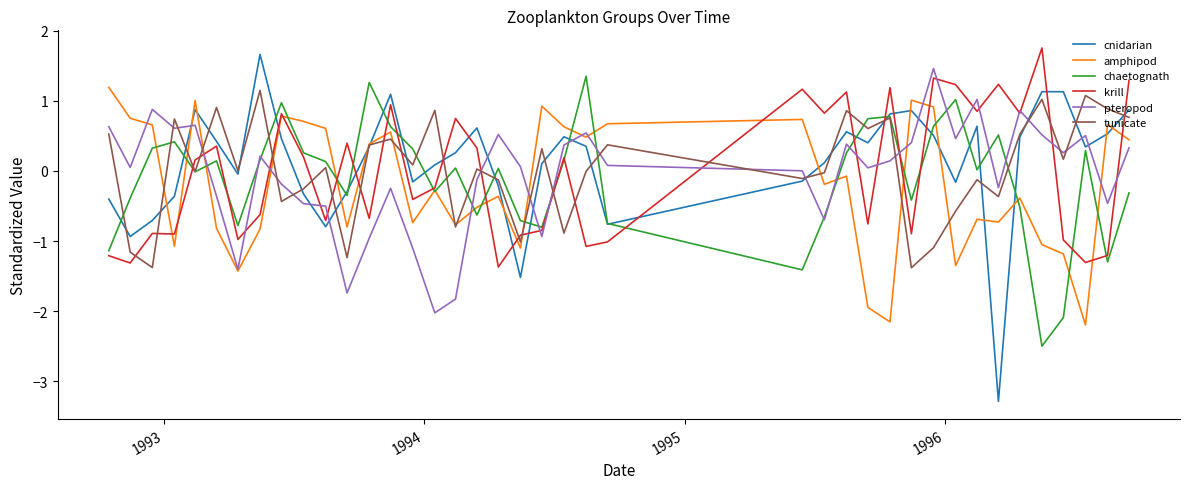

Which series has the widest spread of values?

cnidarian